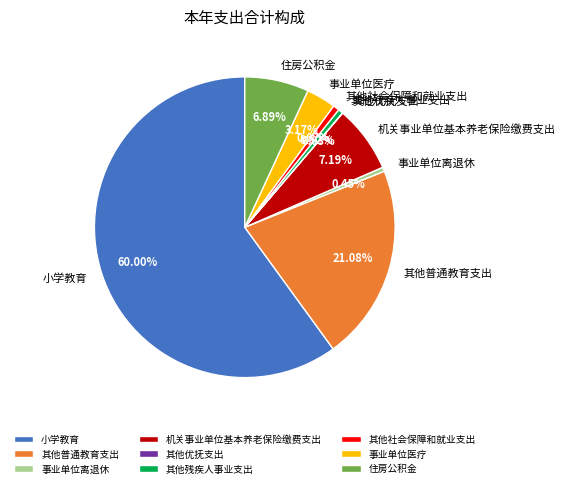

Does 小学教育 account for over 50% of the chart?

Yes